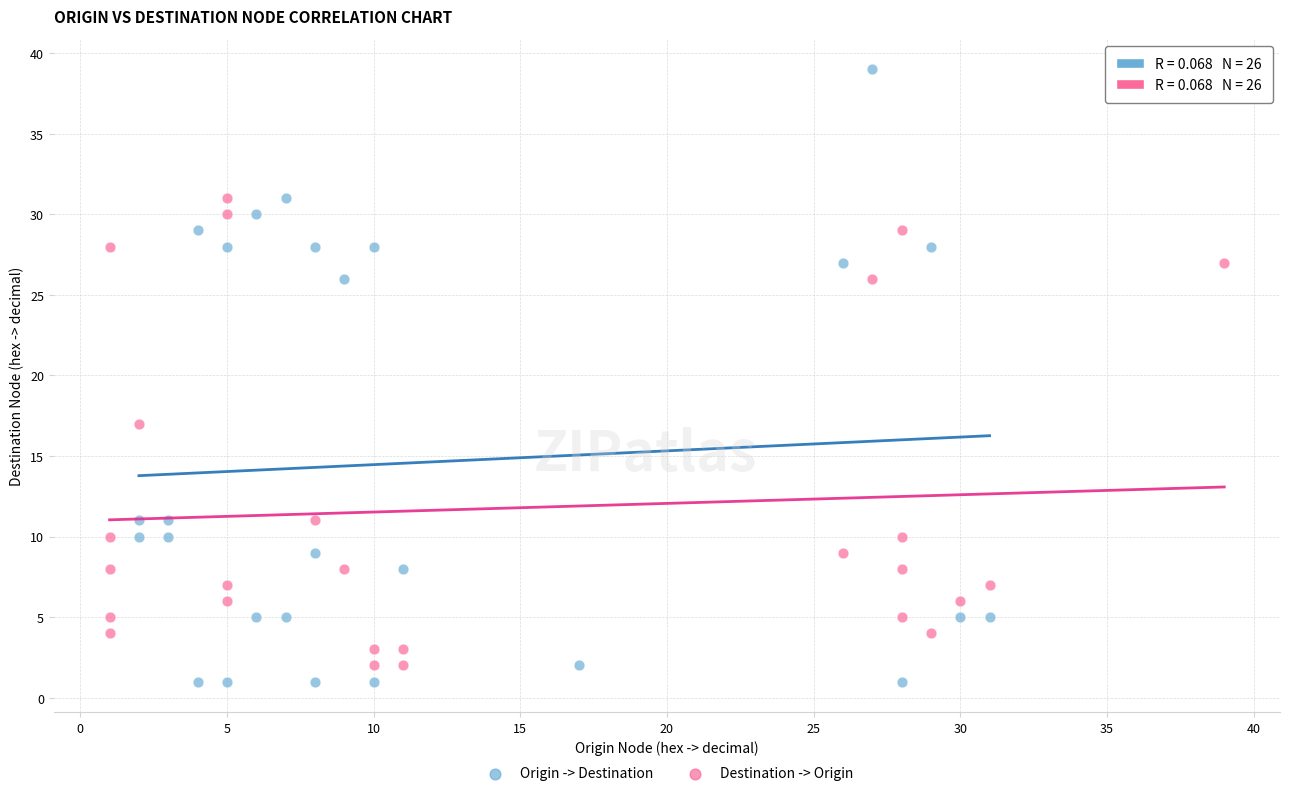

What are all the series names shown in the legend?

Origin -> Destination, Destination -> Origin